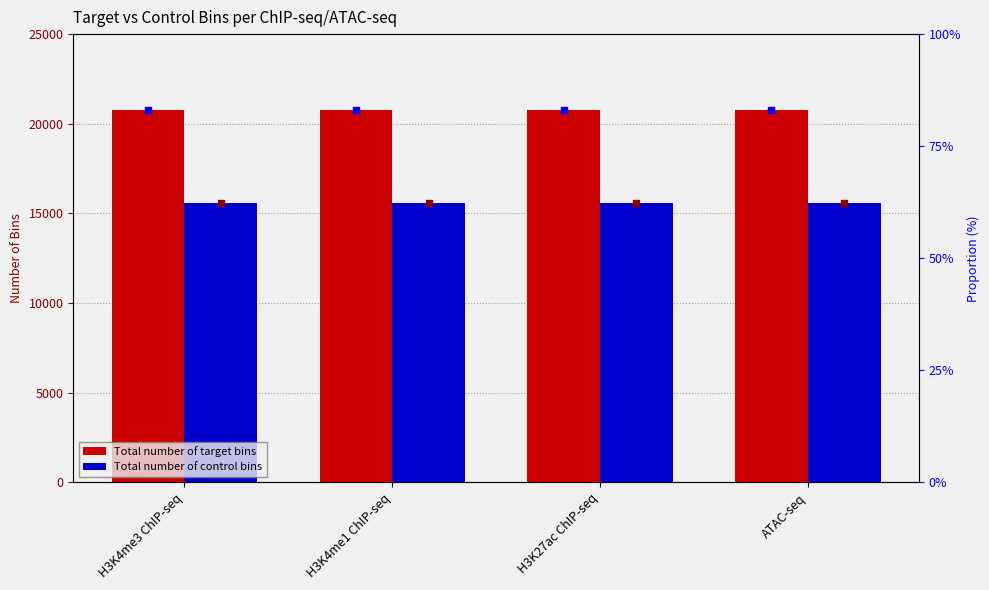

Reading left to right, list all the values displayed in this chart.

Total number of target bins: 20747	20747	20747	20747
Total number of control bins: 15596	15596	15596	15596